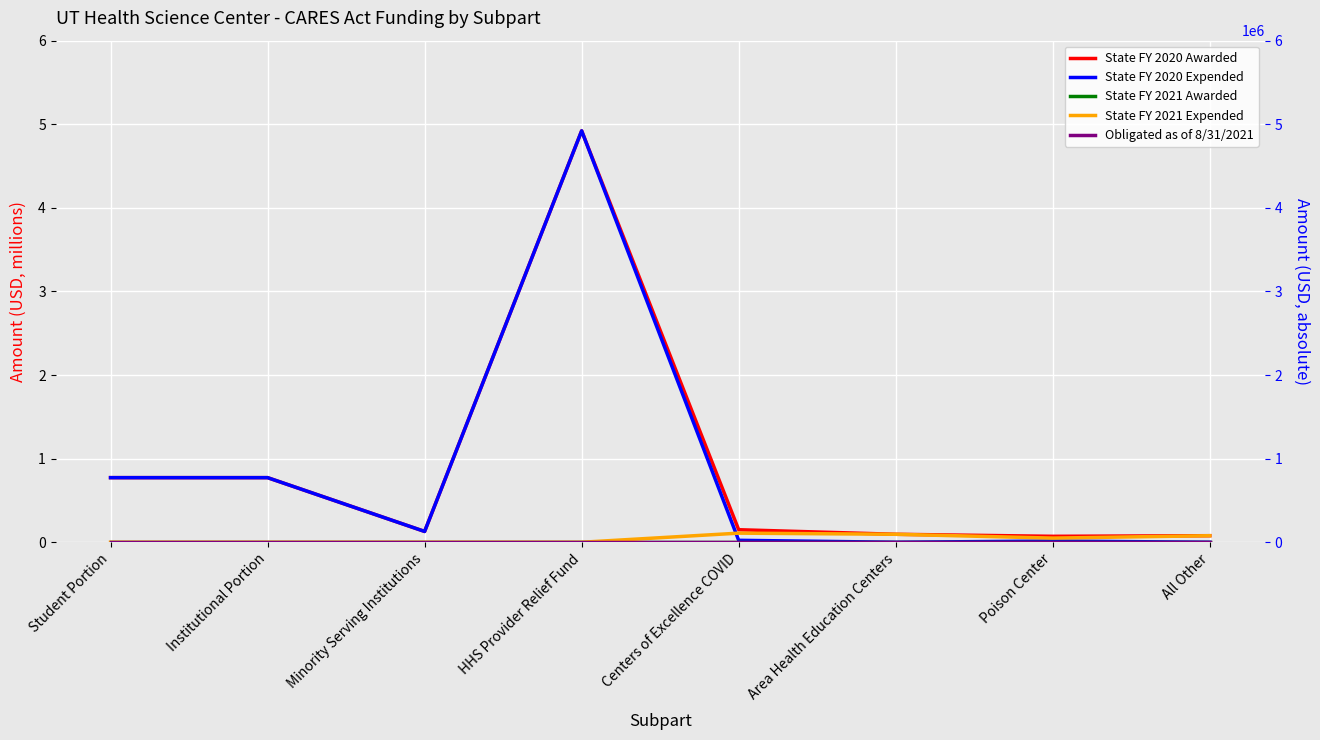

What are all the series names shown in the legend?

State FY 2020 Awarded, State FY 2020 Expended, State FY 2021 Awarded, State FY 2021 Expended, Obligated as of 8/31/2021